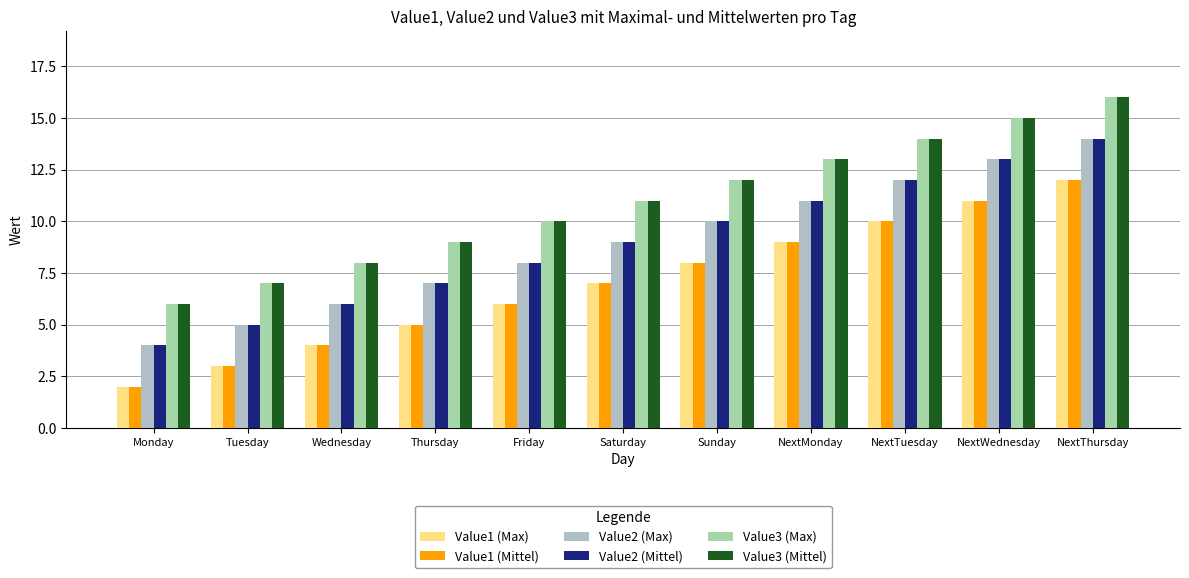

How many distinct data groups are displayed?

6